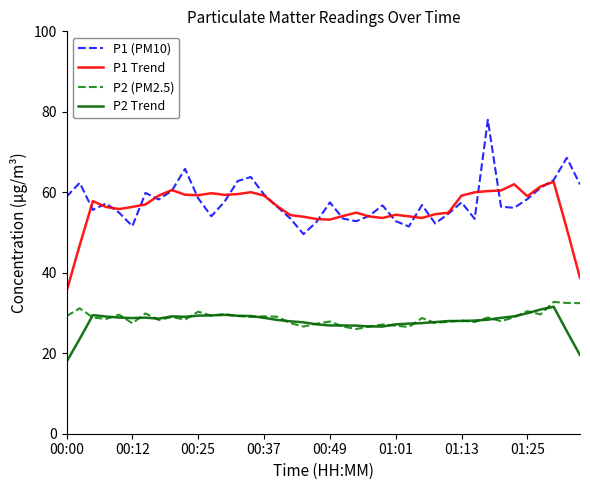

In P2 Trend, how many points are higher than both neighbors (excluding endpoints)?

6